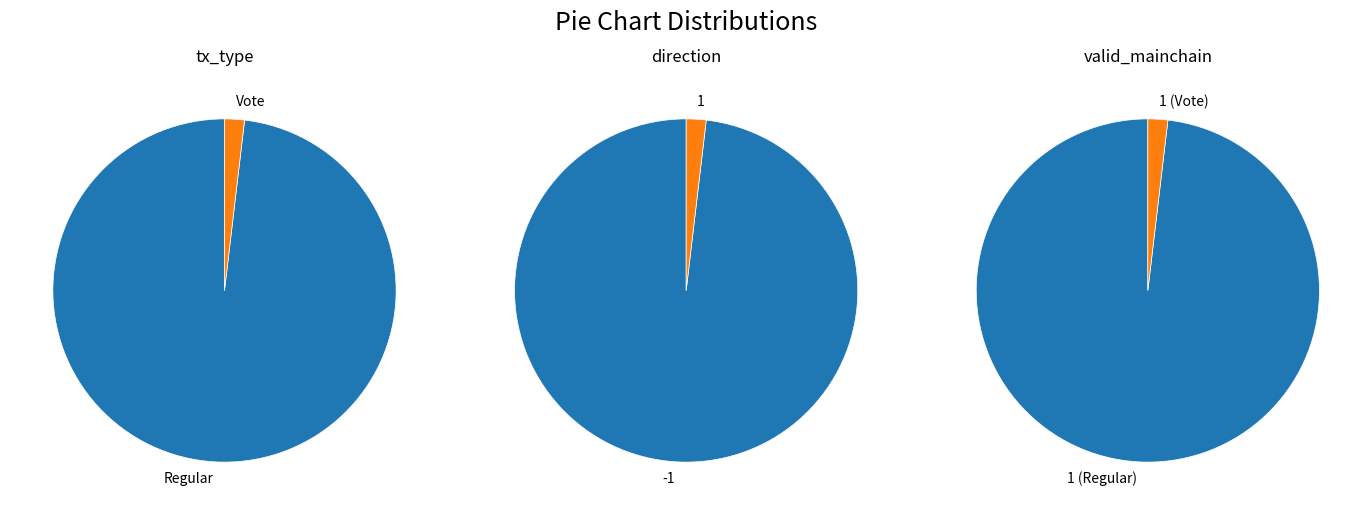

Rank the series at direction from highest to lowest value.

tx_type, direction, valid_mainchain